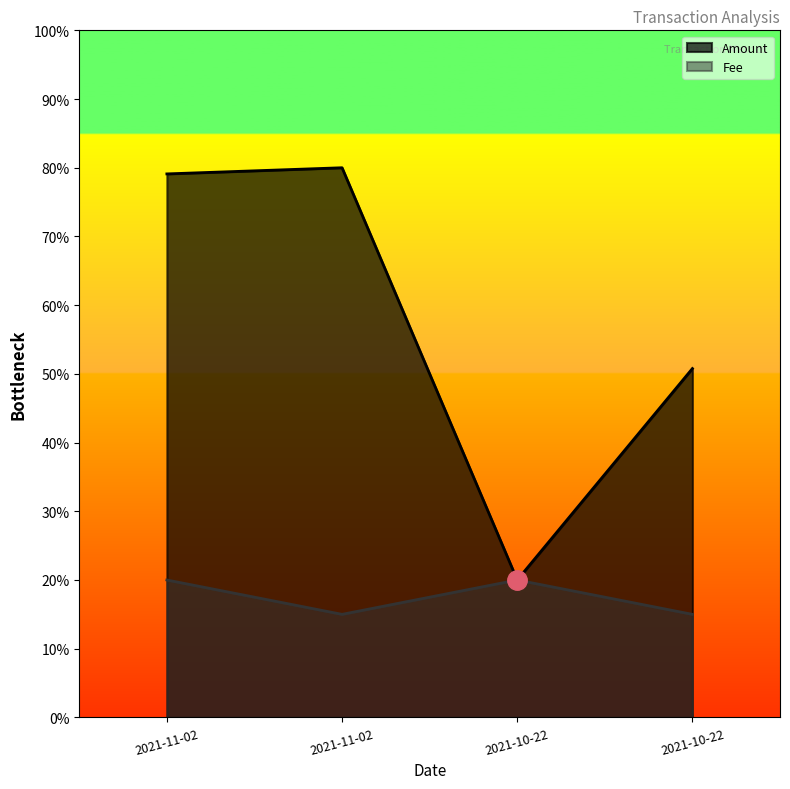

At which label is Fee closest to 17?

2021-11-02